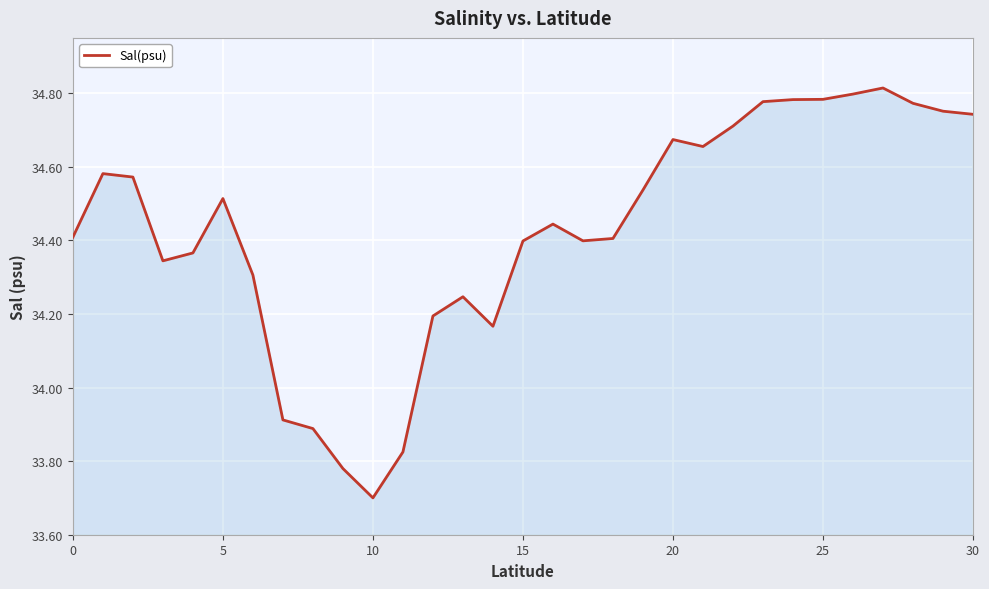

What is the difference between the maximum and minimum values?

1.1